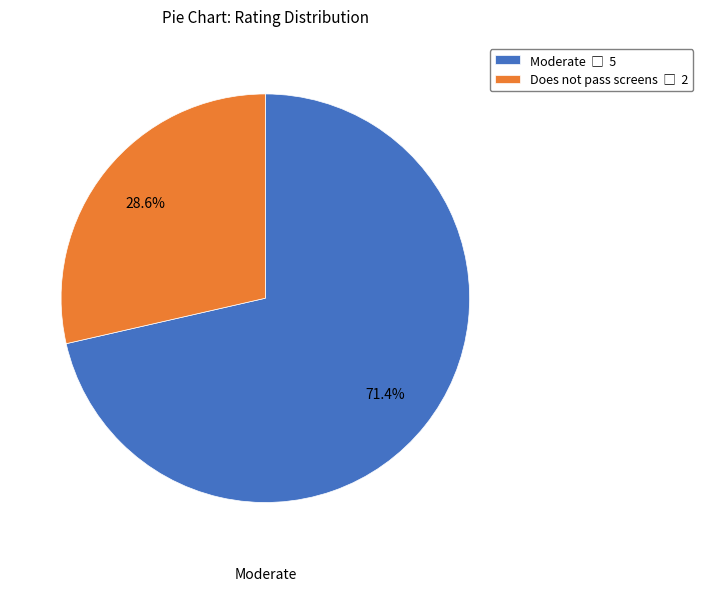

Does any single category account for the majority?

Yes